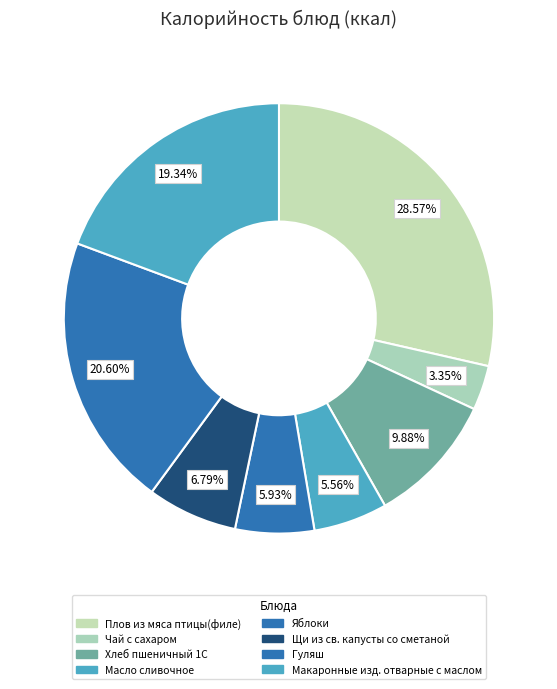

What is the change in value from Щи из св. капусты со сметаной to Гуляш?

+164.3